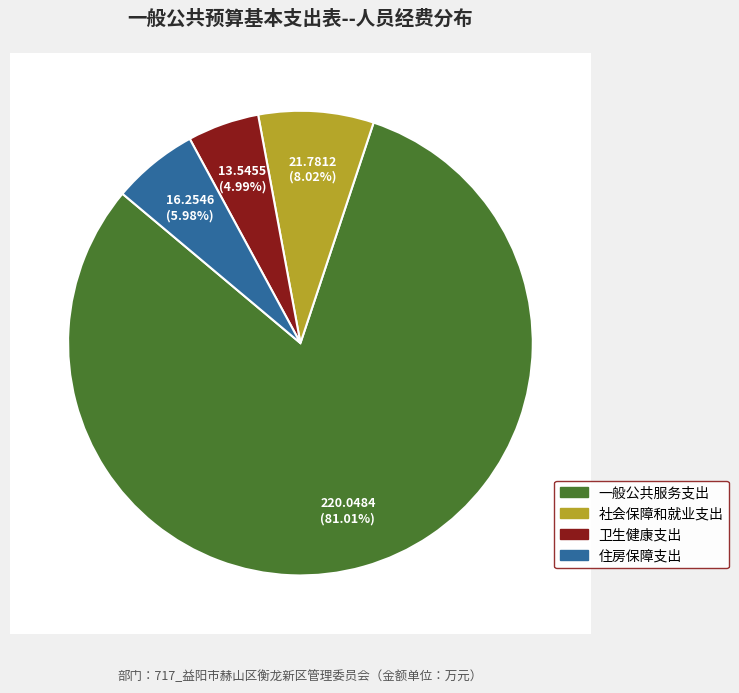

Is the sum of 一般公共服务支出 and 住房保障支出 greater than half?

Yes